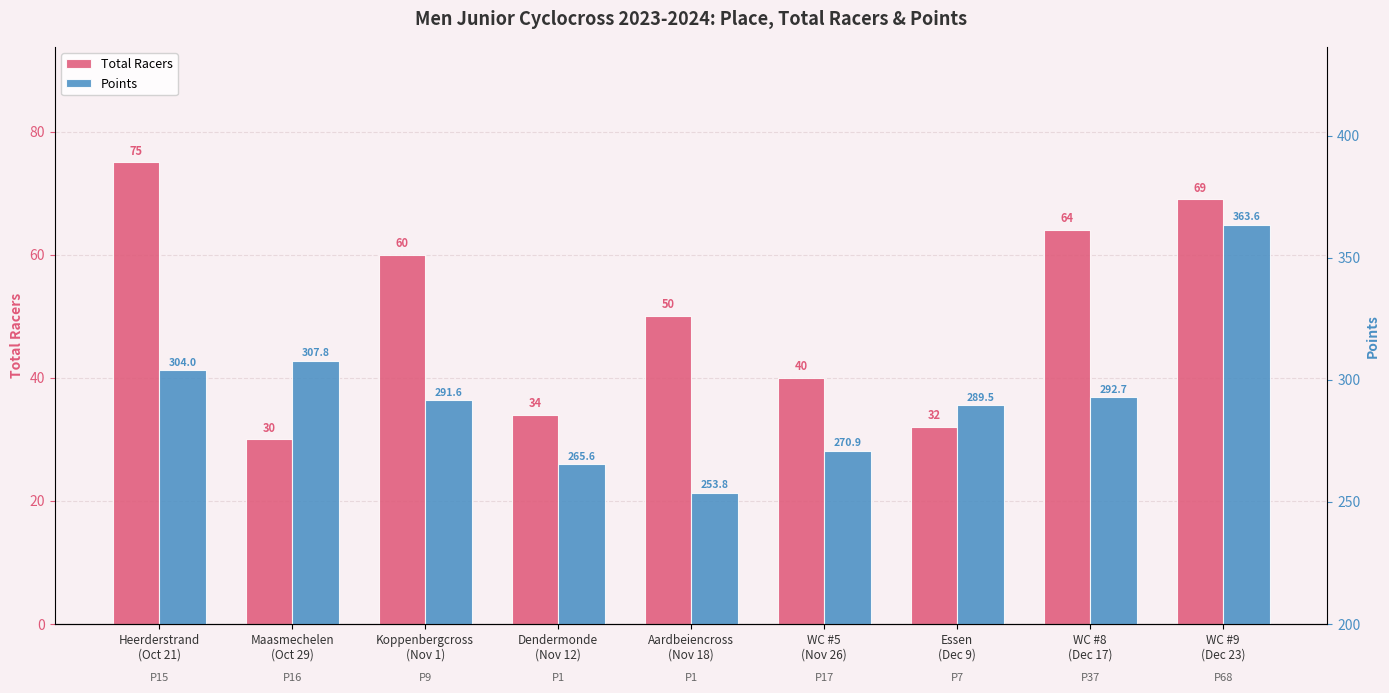

What is the difference between the Total Racers values at Essen
(Dec 9) and Dendermonde
(Nov 12)?

2.0